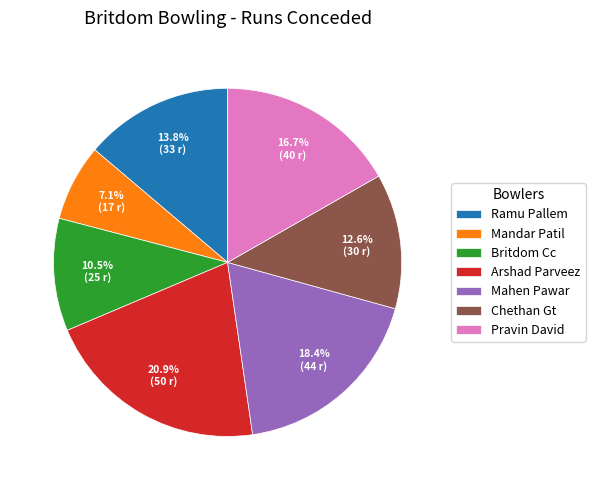

Is it true that Britdom Cc is 20% of the pie?

False